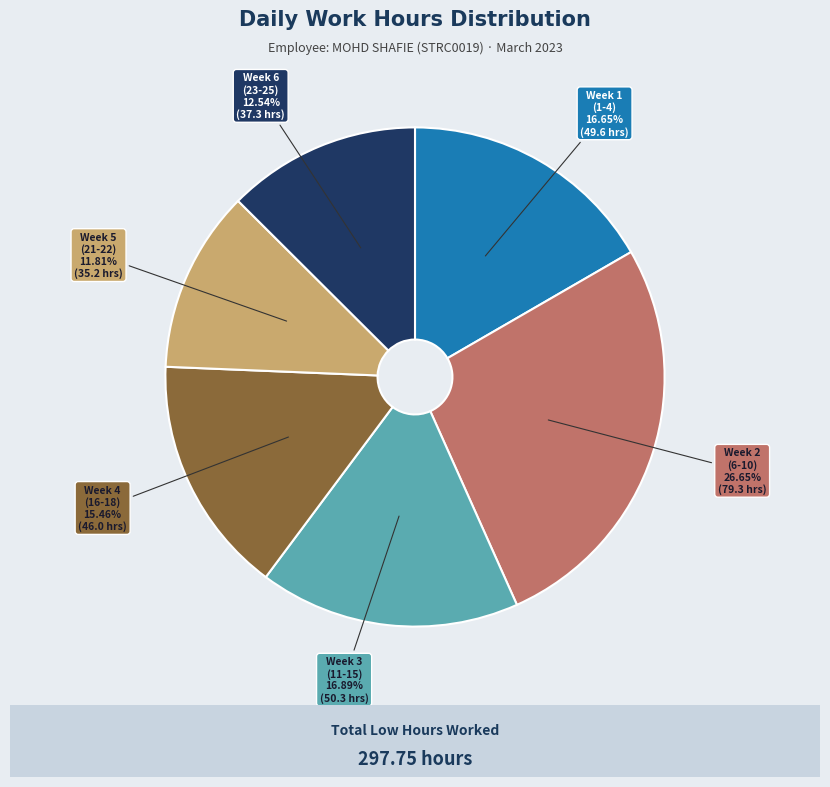

Is there any slice that represents more than half of the pie?

No